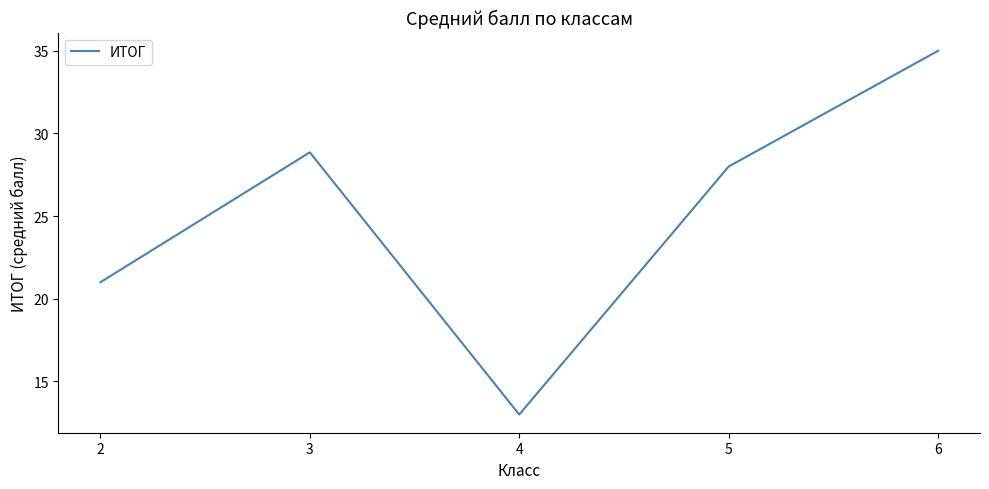

List the labels in order of value, smallest first.

4, 2, 5, 3, 6